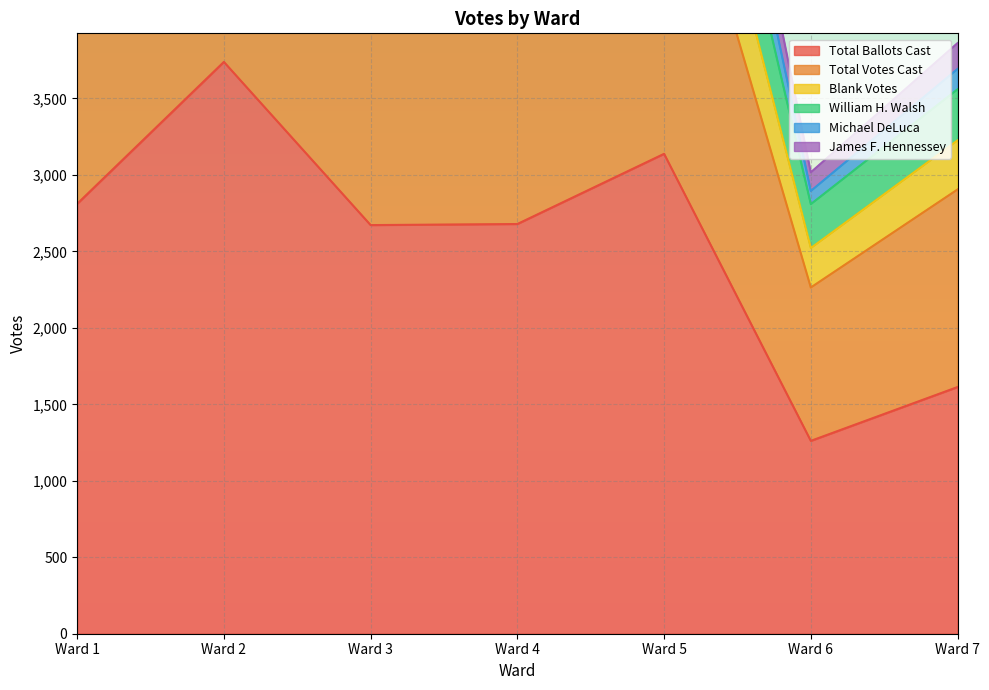

At which label does Total Ballots Cast first exceed 2679?

Ward 1